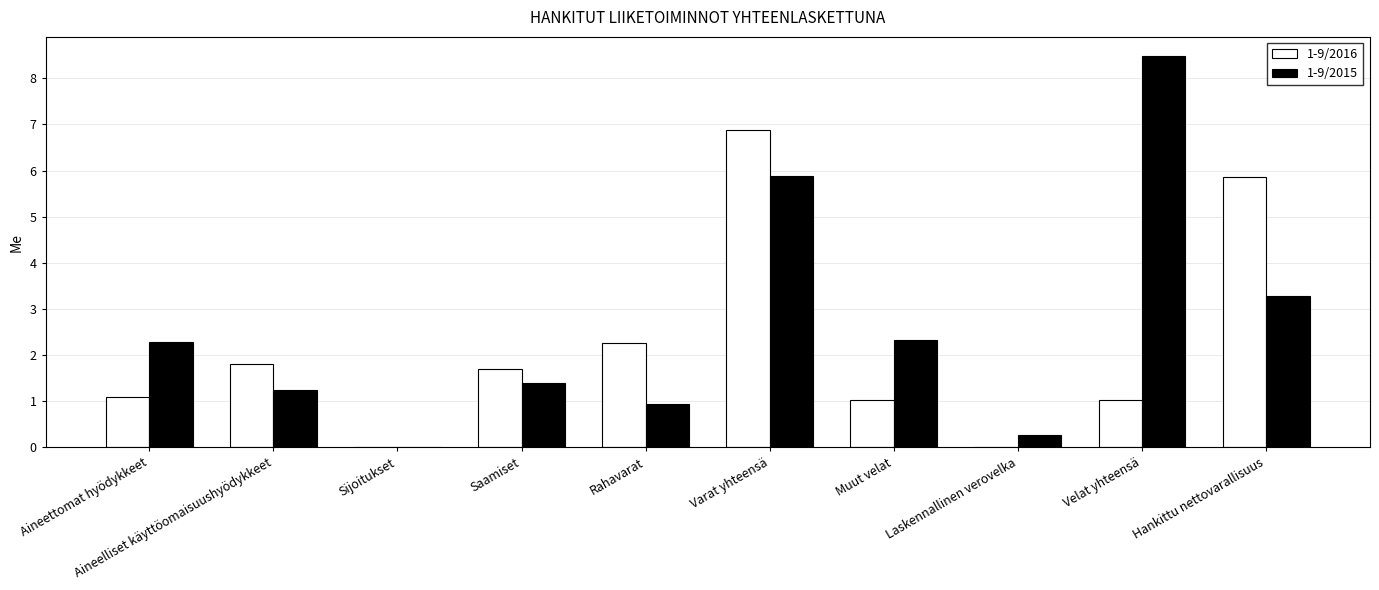

Between Aineelliset käyttöomaisuushyödykkeet and Varat yhteensä, which series saw the biggest shift?

1-9/2016